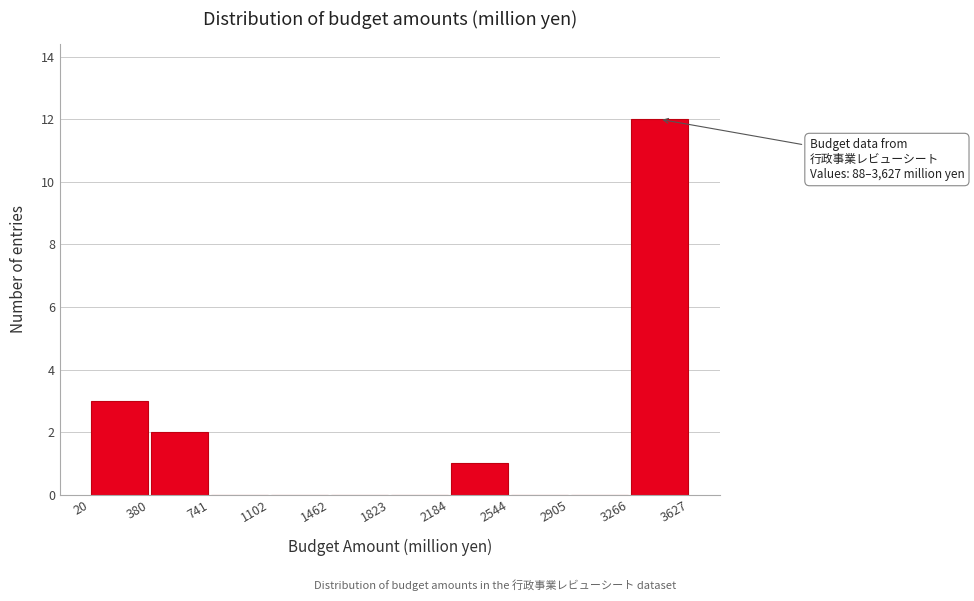

Over which range of the x-axis is the bar tallest?

3266 to 3627